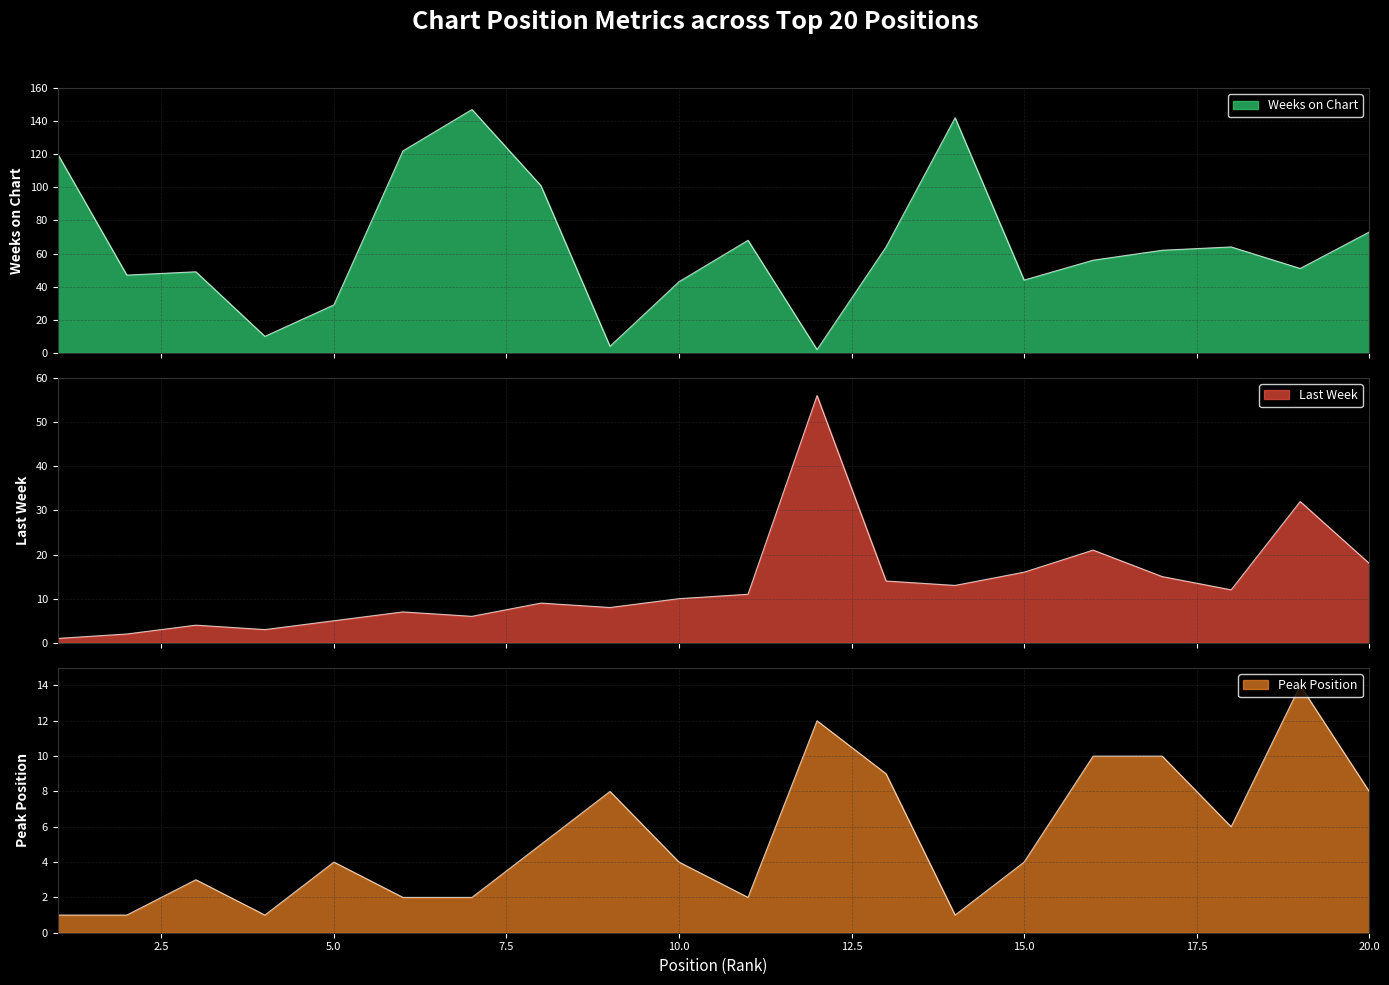

True or false: Peak Position has a value of 4 at 10.

True